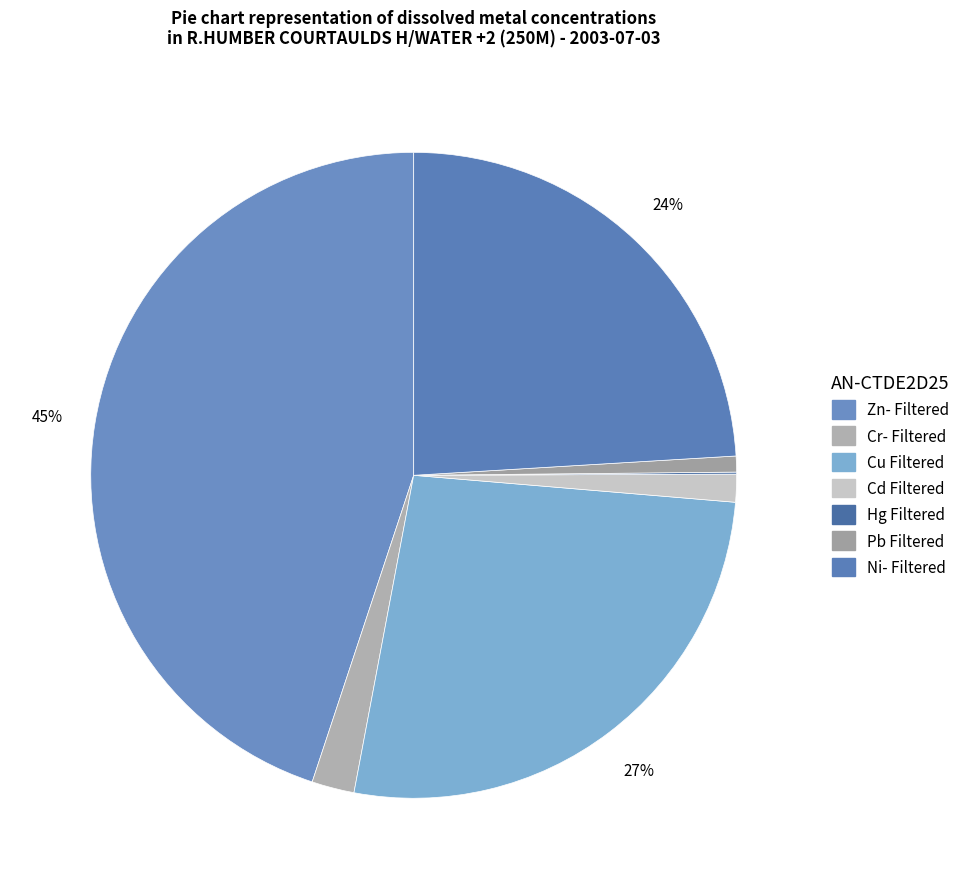

Does any single category account for the majority?

No